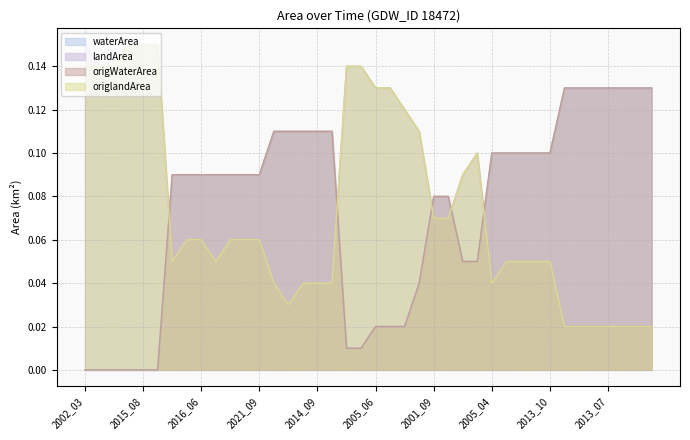

Between 2019_09 and 2004_08, which is larger?

2019_09